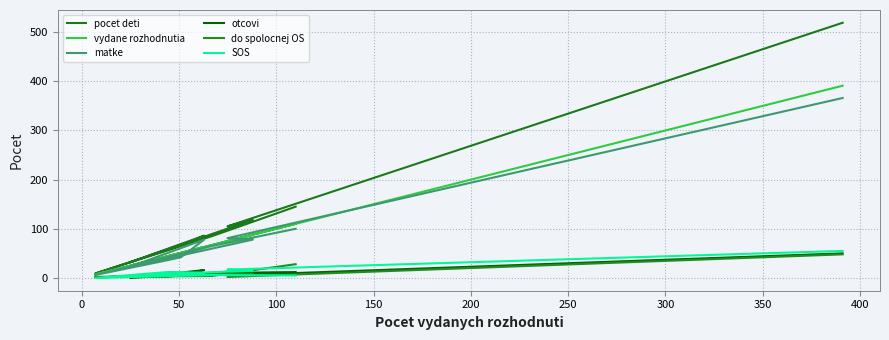

At how many categories does at least one series exceed 275?

1